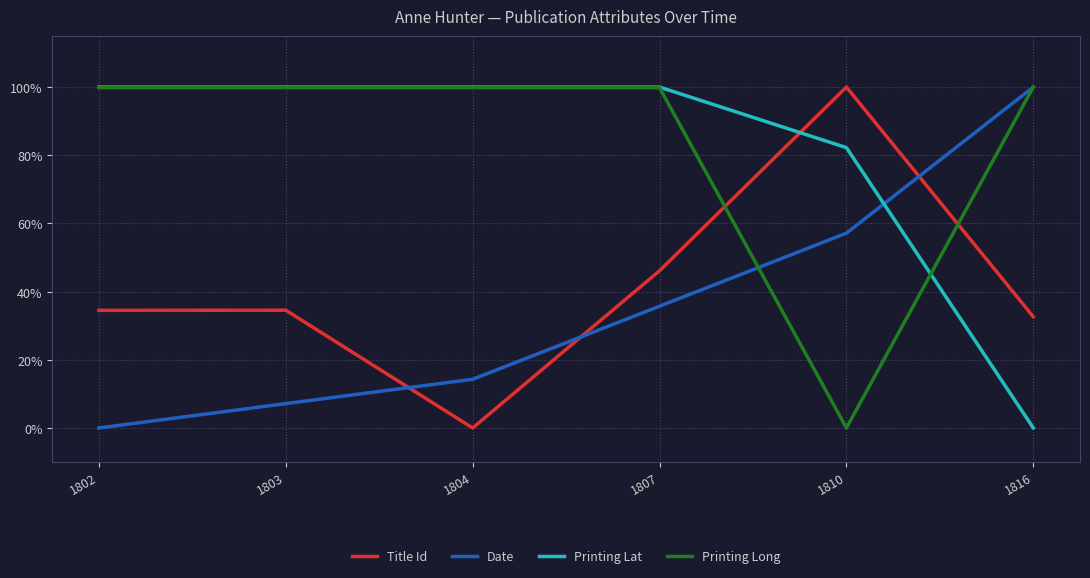

What are all the series names shown in the legend?

Title Id, Date, Printing Lat, Printing Long